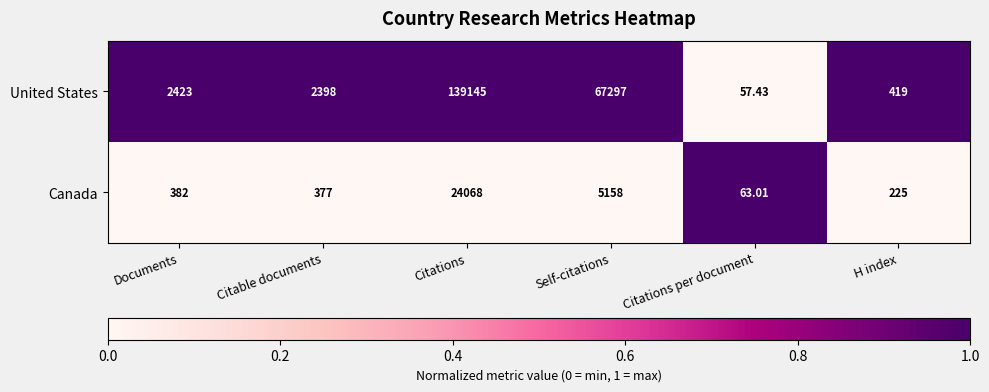

Where is United States nearest to the value 69601?

Self-citations